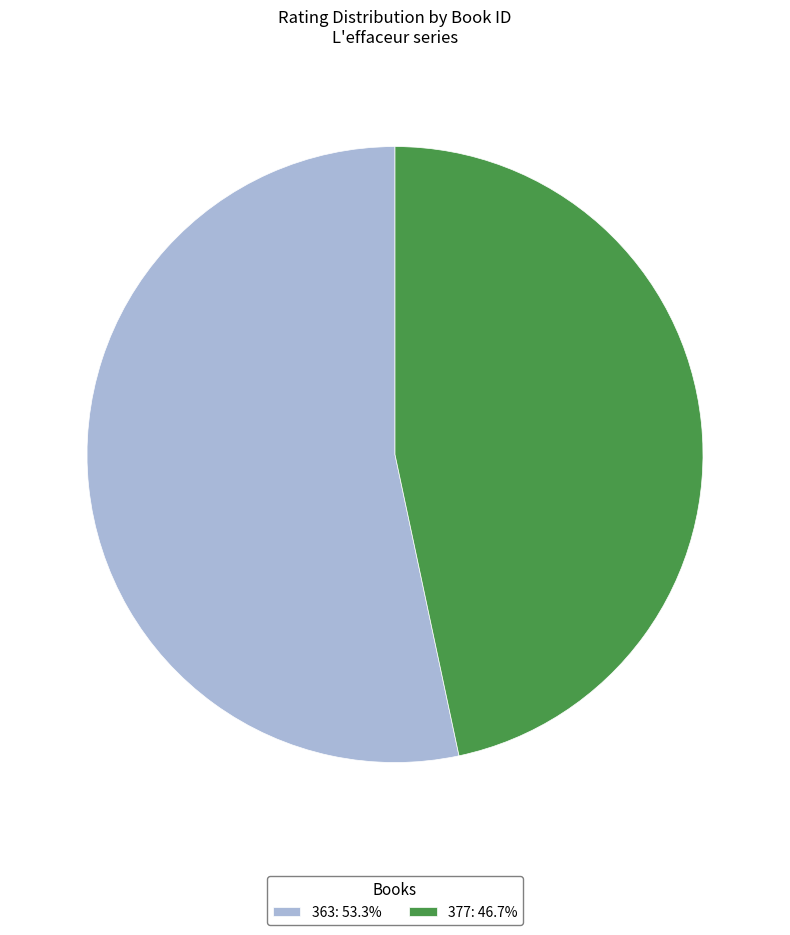

Rank the categories by value from highest to lowest.

363, 377